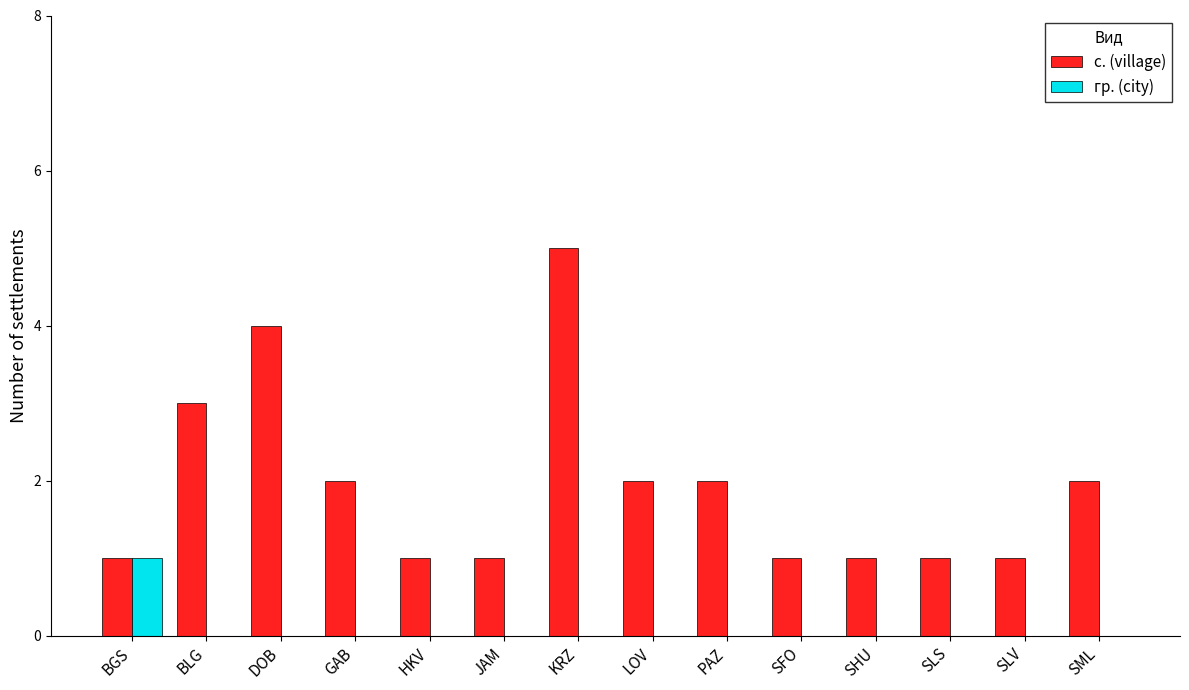

Between GAB and KRZ, which series saw the biggest shift?

с. (village)